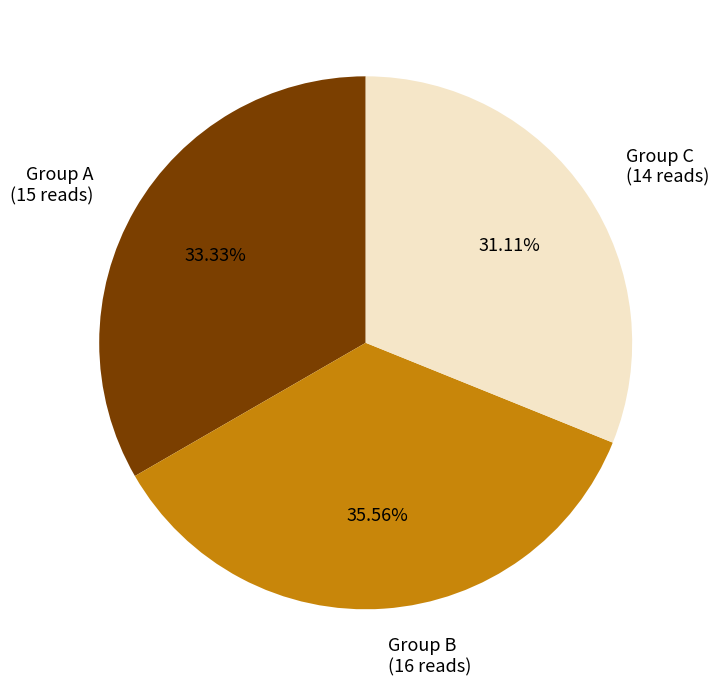

Combined, do Group A (15 reads) and Group C (14 reads) account for over 50%?

Yes